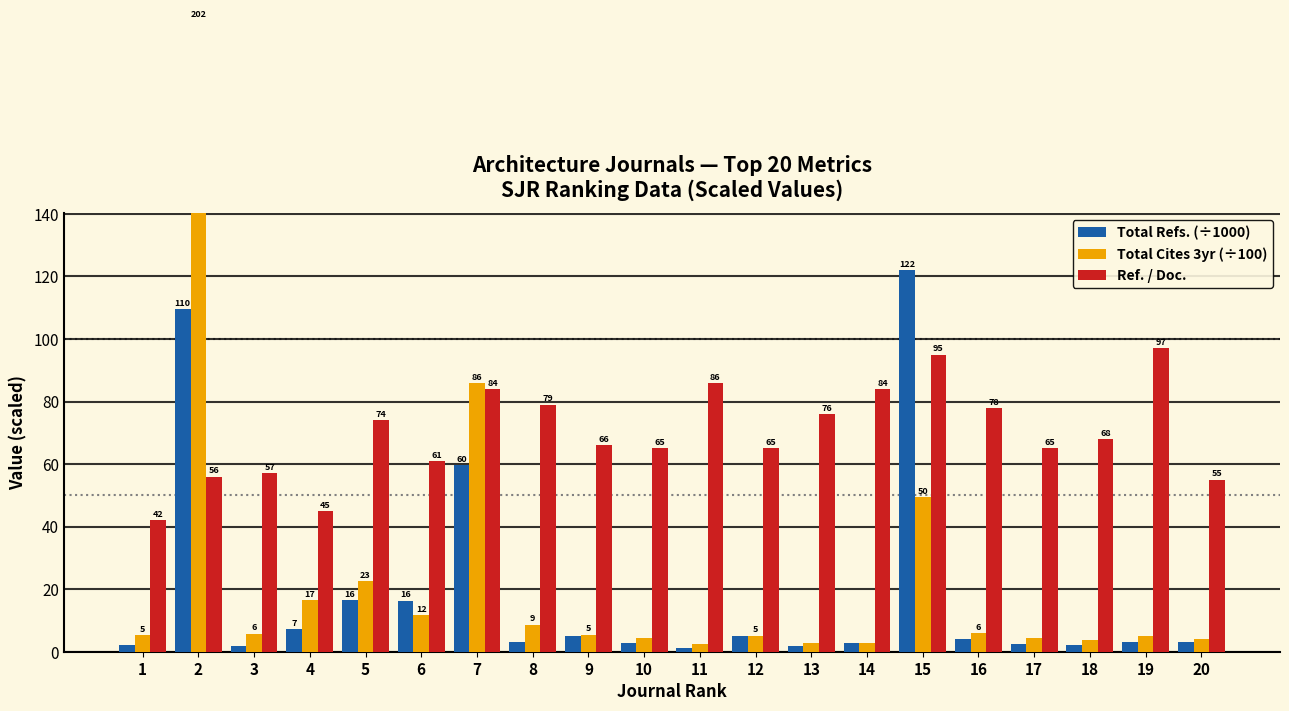

What are all the series names shown in the legend?

Total Refs. (÷1000), Total Cites 3yr (÷100), Ref. / Doc.